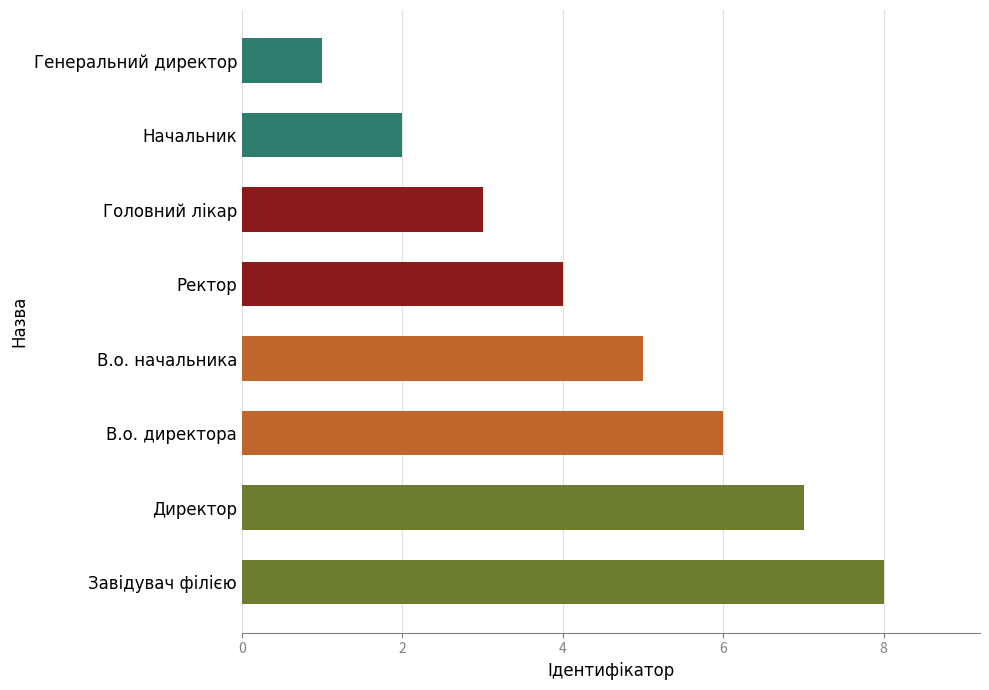

What is the difference between the maximum and minimum values?

7